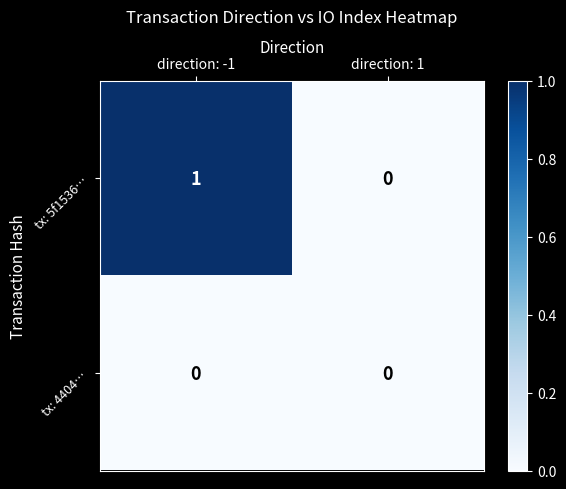

Which series has the widest spread of values?

tx: 5f1536…